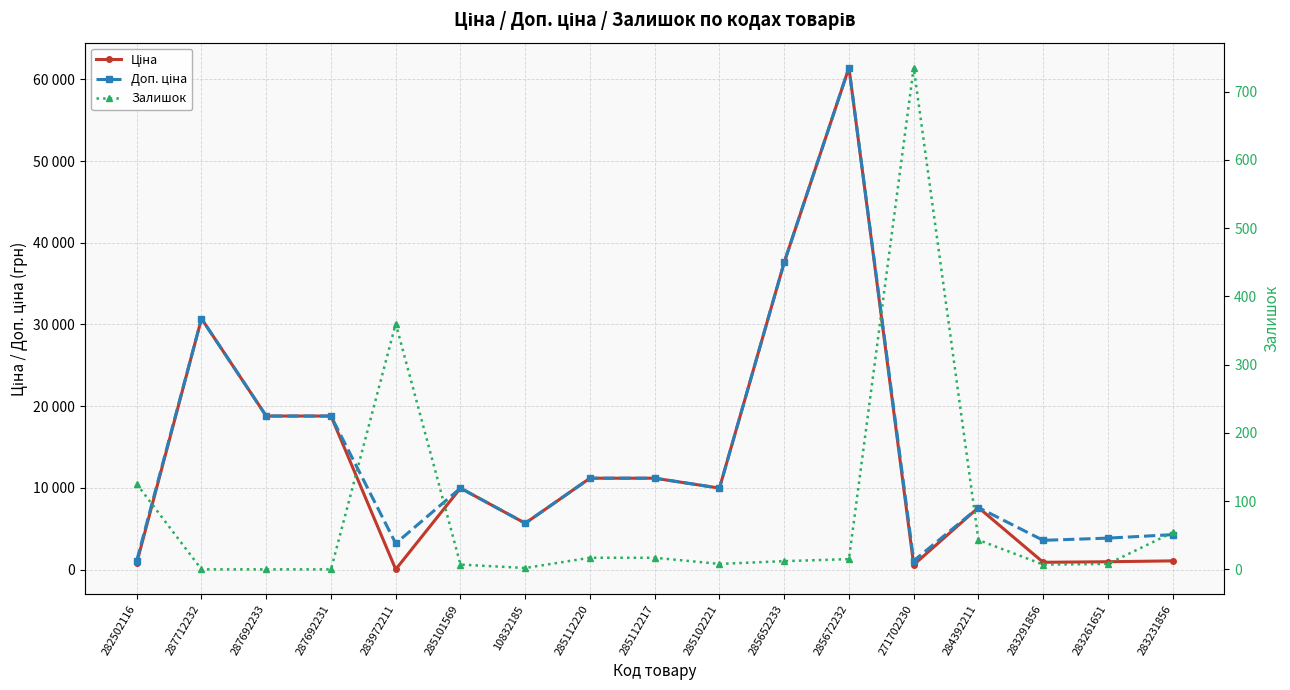

What is the difference between the maximum and second lowest values in the Ціна series?

60844.3